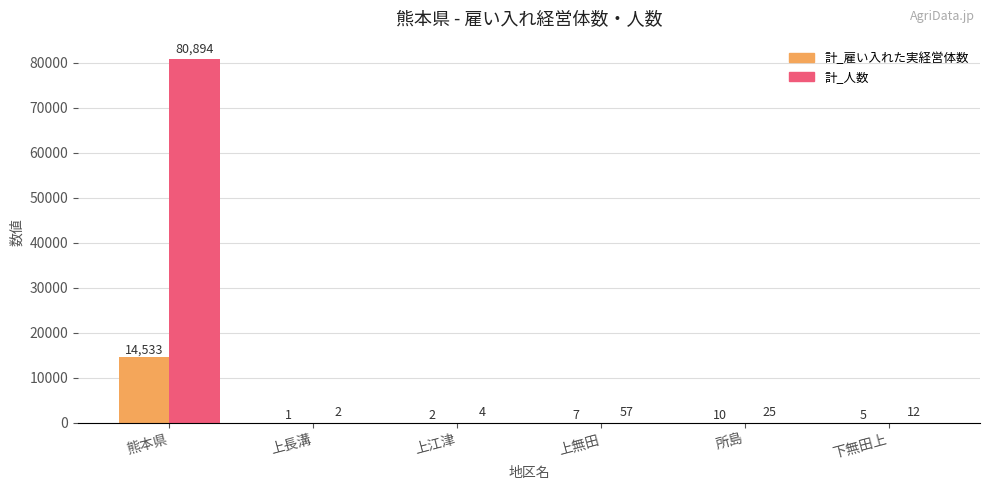

Count the number of categories in the chart.

6